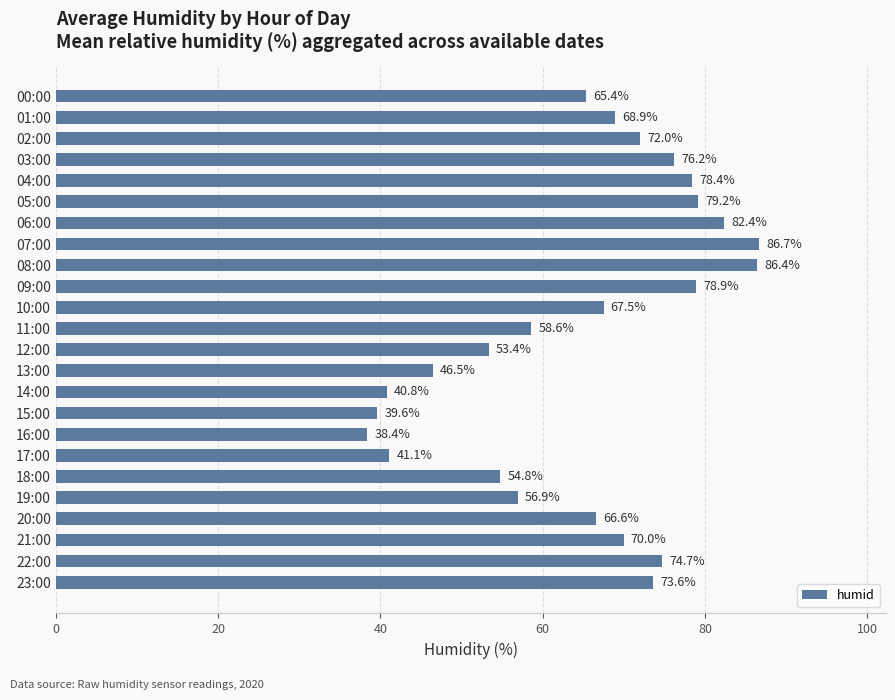

List the labels in order of value, smallest first.

16:00, 15:00, 14:00, 17:00, 13:00, 12:00, 18:00, 19:00, 11:00, 00:00, 20:00, 10:00, 01:00, 21:00, 02:00, 23:00, 22:00, 03:00, 04:00, 09:00, 05:00, 06:00, 08:00, 07:00